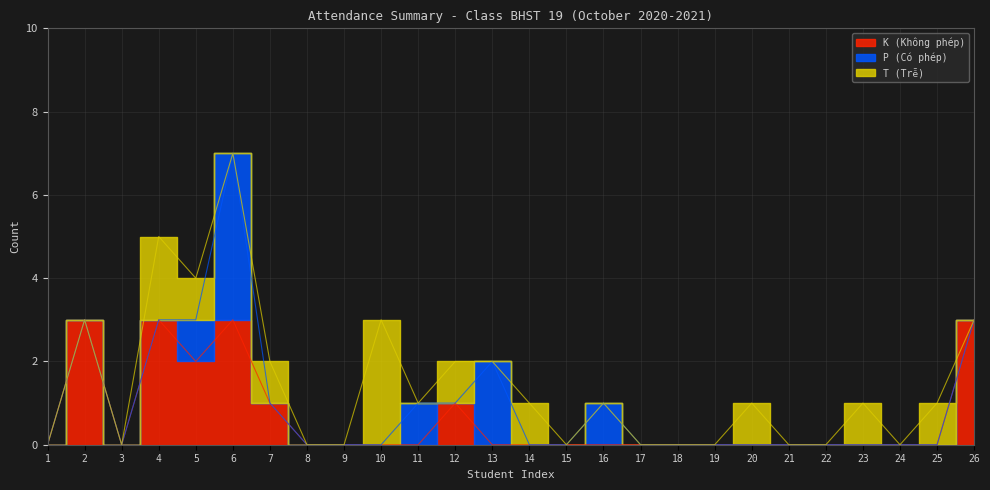

Which series changed the most between 9 and 24?

K (Không phép)